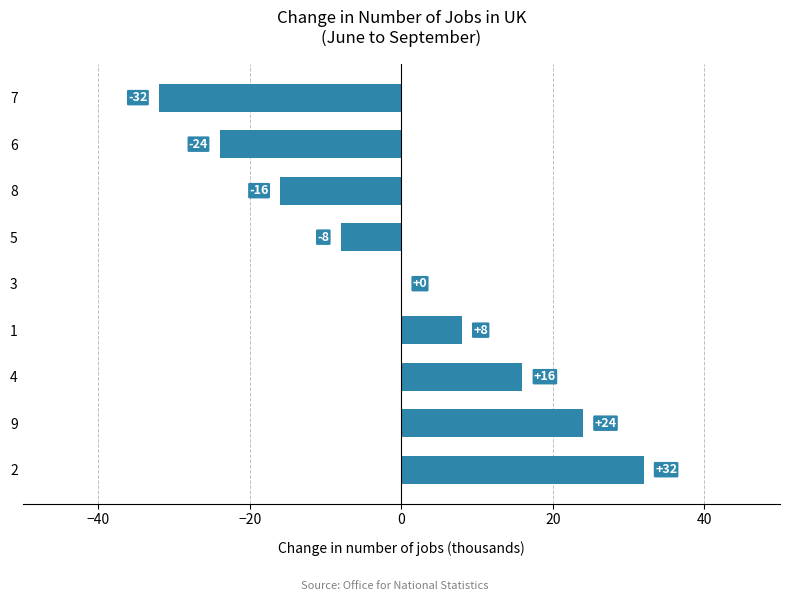

What is the change in value from 1 to 8?

-24